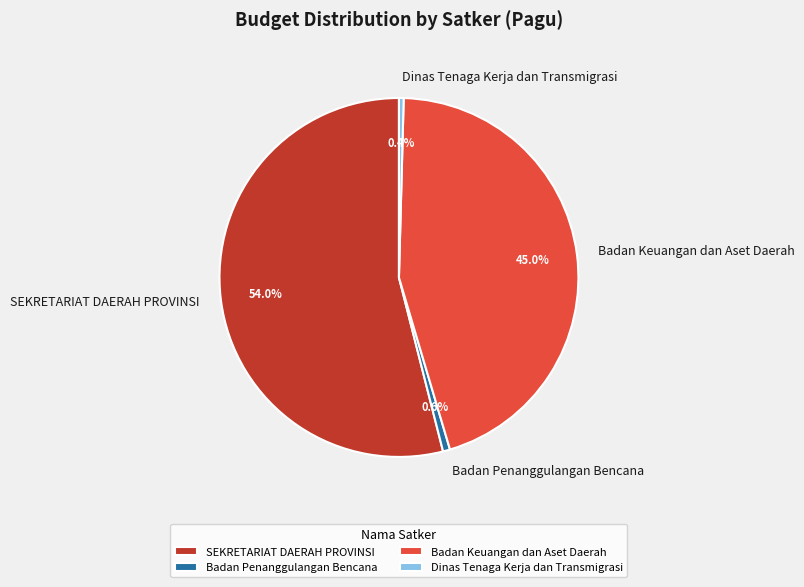

Which slice is the largest?

SEKRETARIAT DAERAH PROVINSI